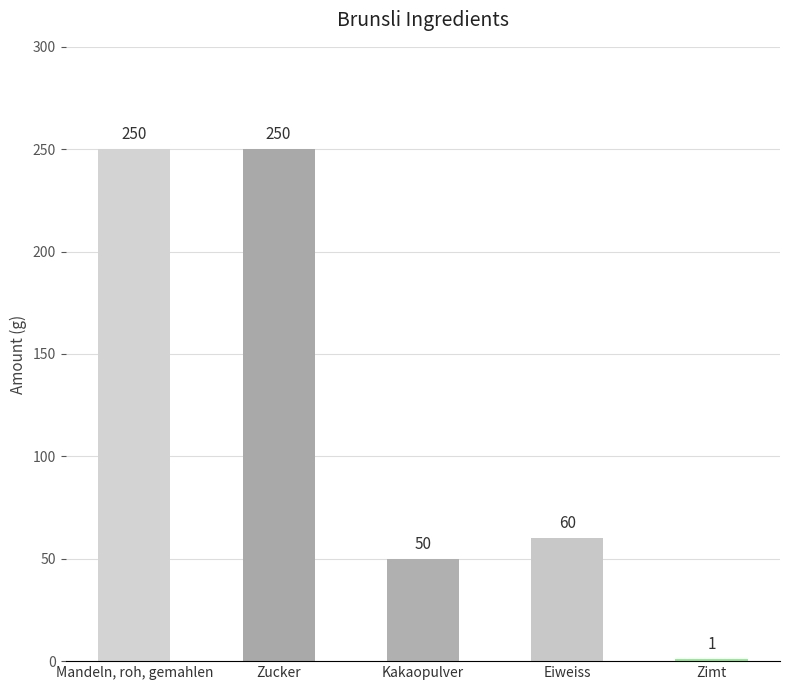

What is the label of the 2nd bar from the right?

Eiweiss